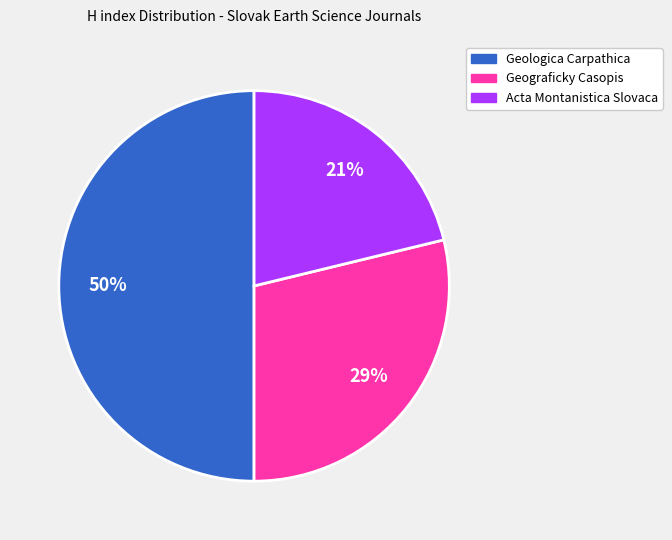

What percentage is the Geologica Carpathica slice, to the nearest percent?

50%